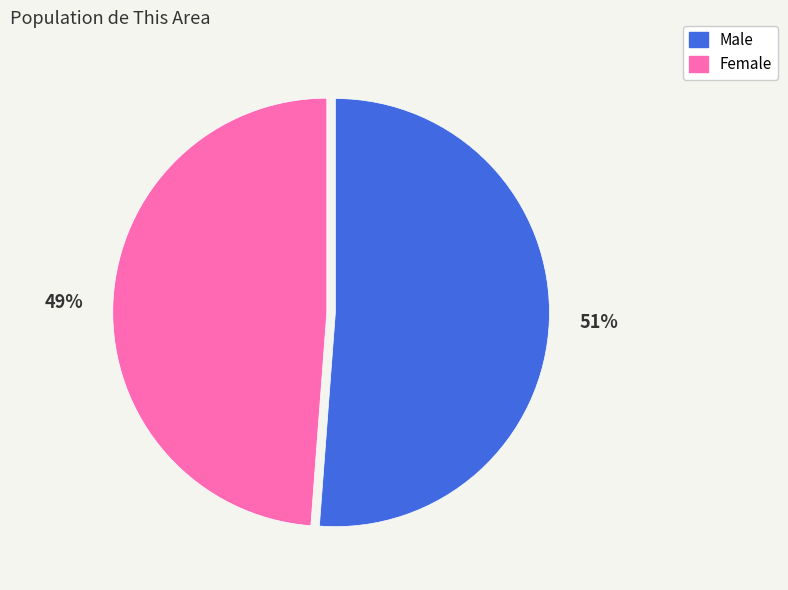

What is the majority slice?

Male